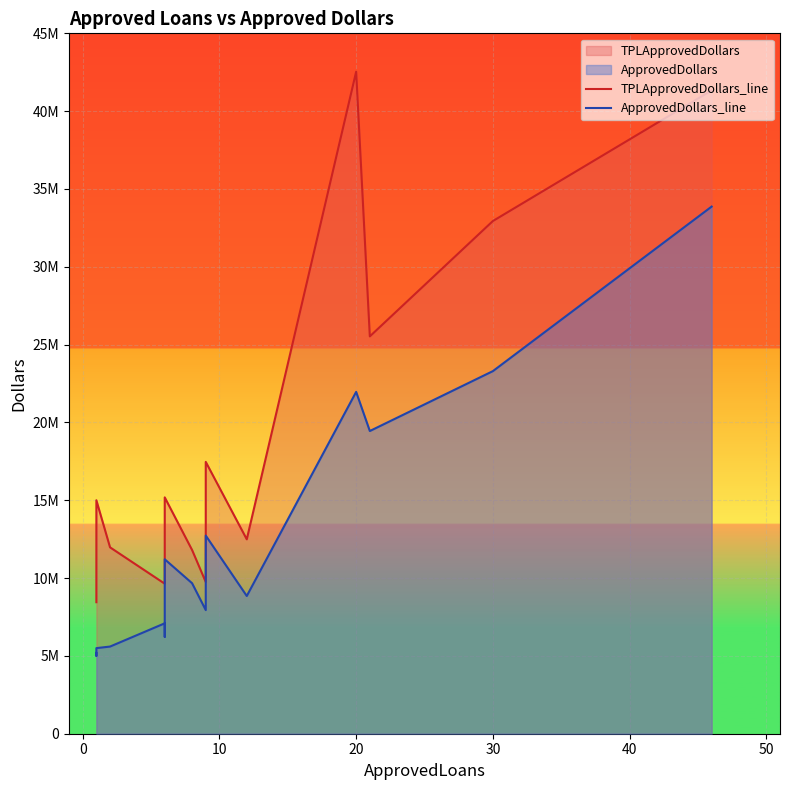

Rank the series by their maximum value, from lowest to highest.

ApprovedDollars_line, TPLApprovedDollars_line